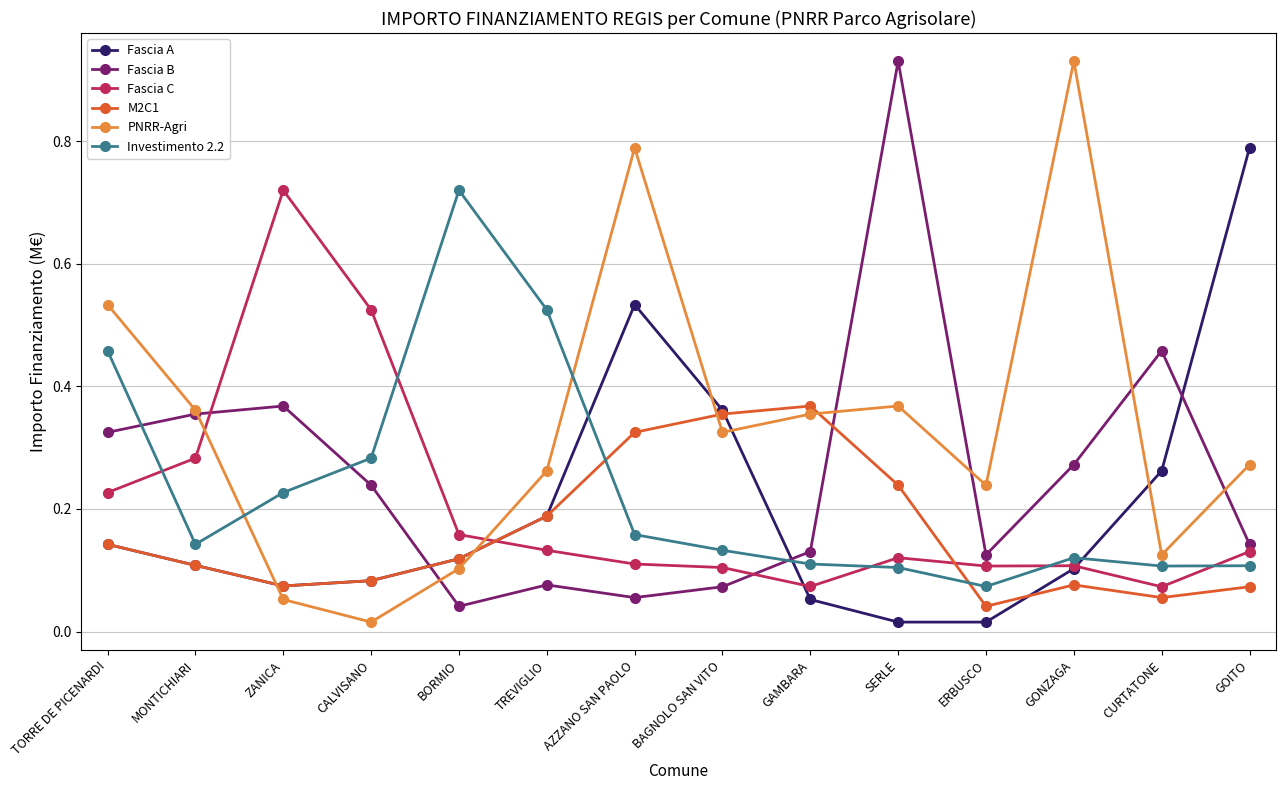

At which label does Fascia C reach its peak?

ZANICA